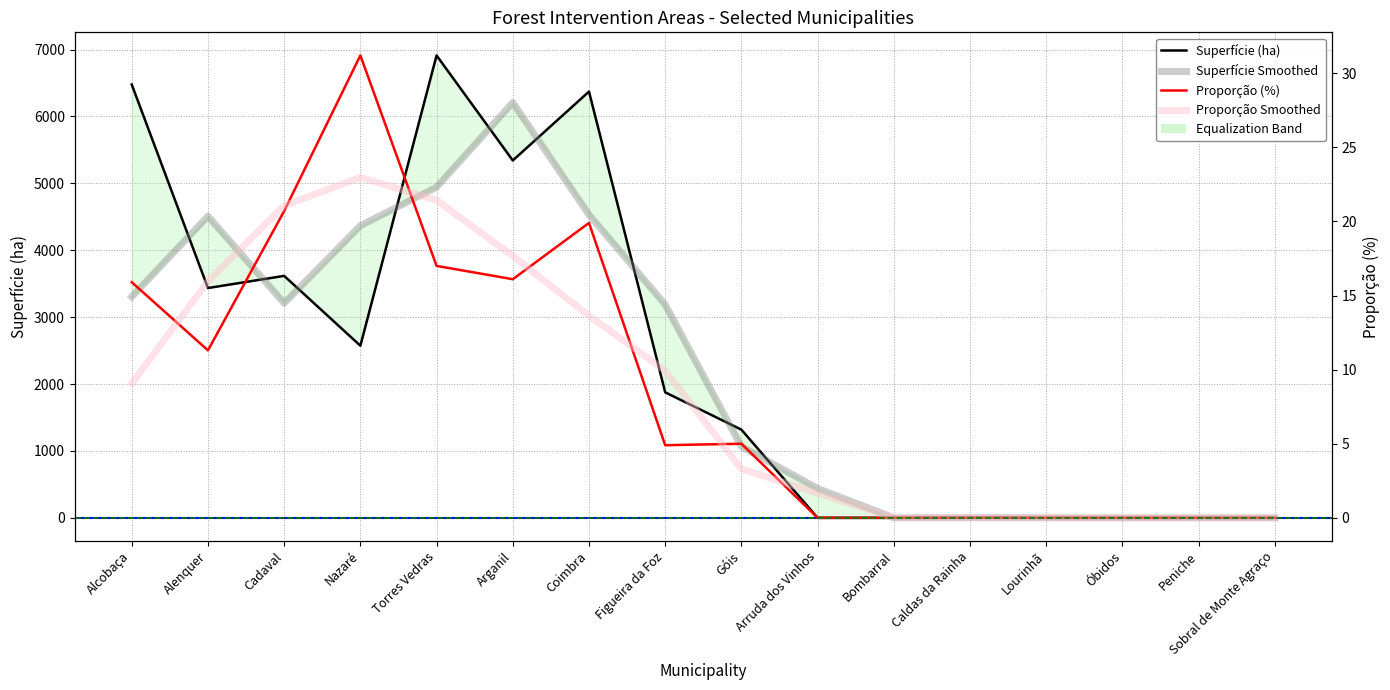

What is the total value across all series at Coimbra?

6391.9